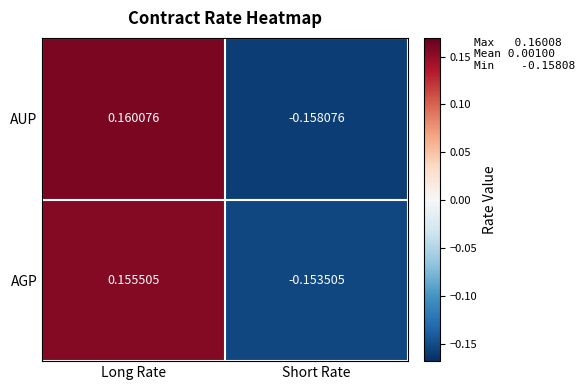

At which label is AGP closest to 0?

Short Rate